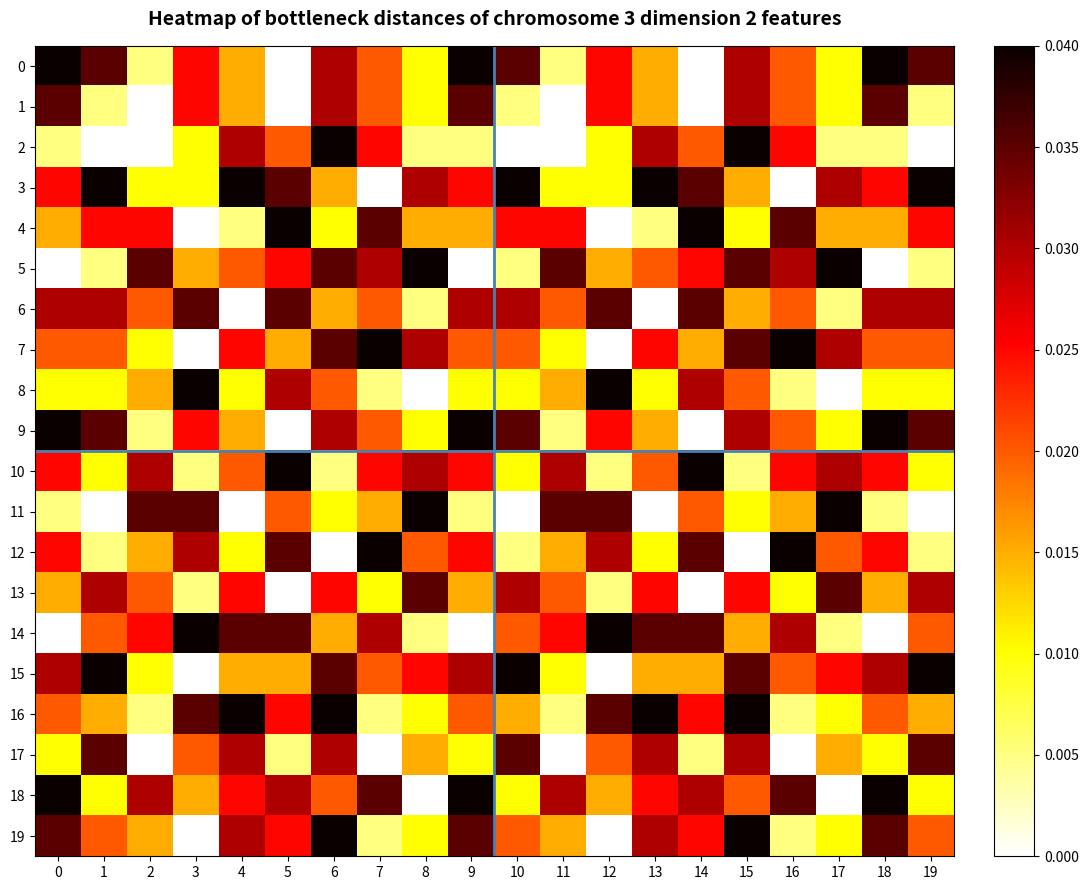

Rank the series by their maximum value, from lowest to highest.

1, 6, 13, 17, 0, 2, 3, 4, 5, 7, 8, 9, 10, 11, 12, 14, 15, 16, 18, 19